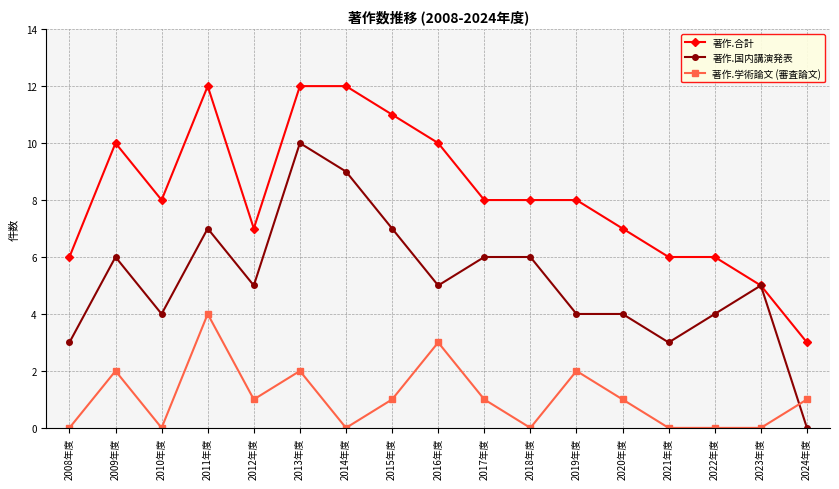

At which category is the sum across all series the highest?

2013年度